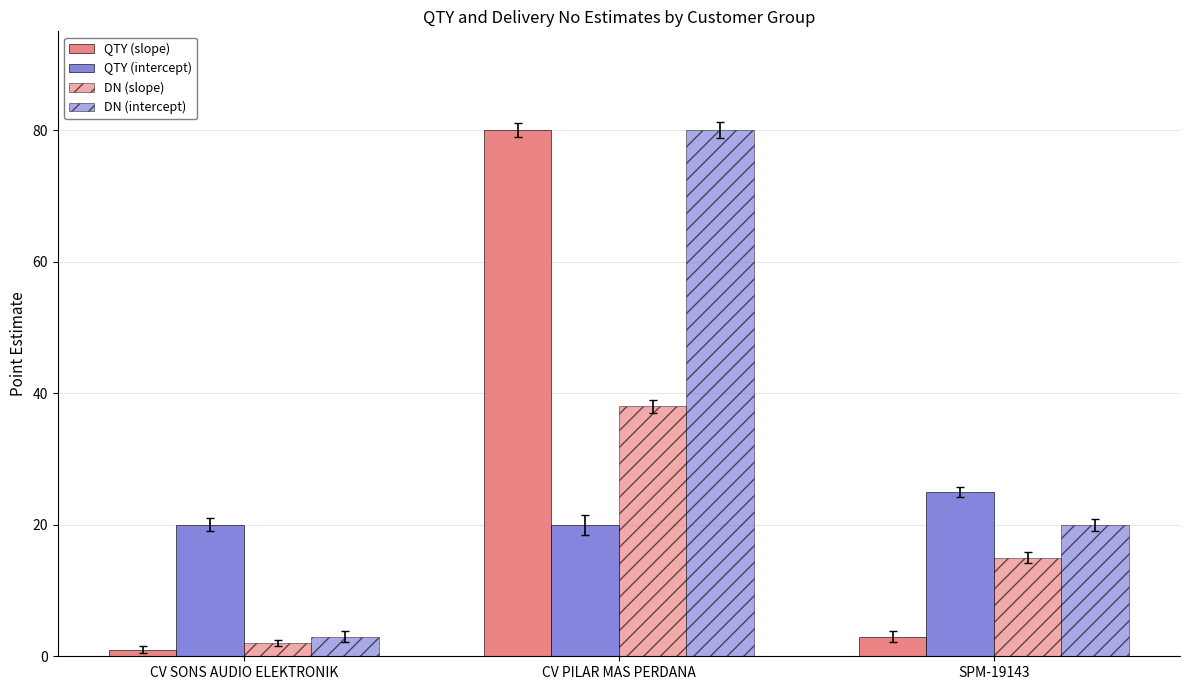

How many groups of bars are there?

3